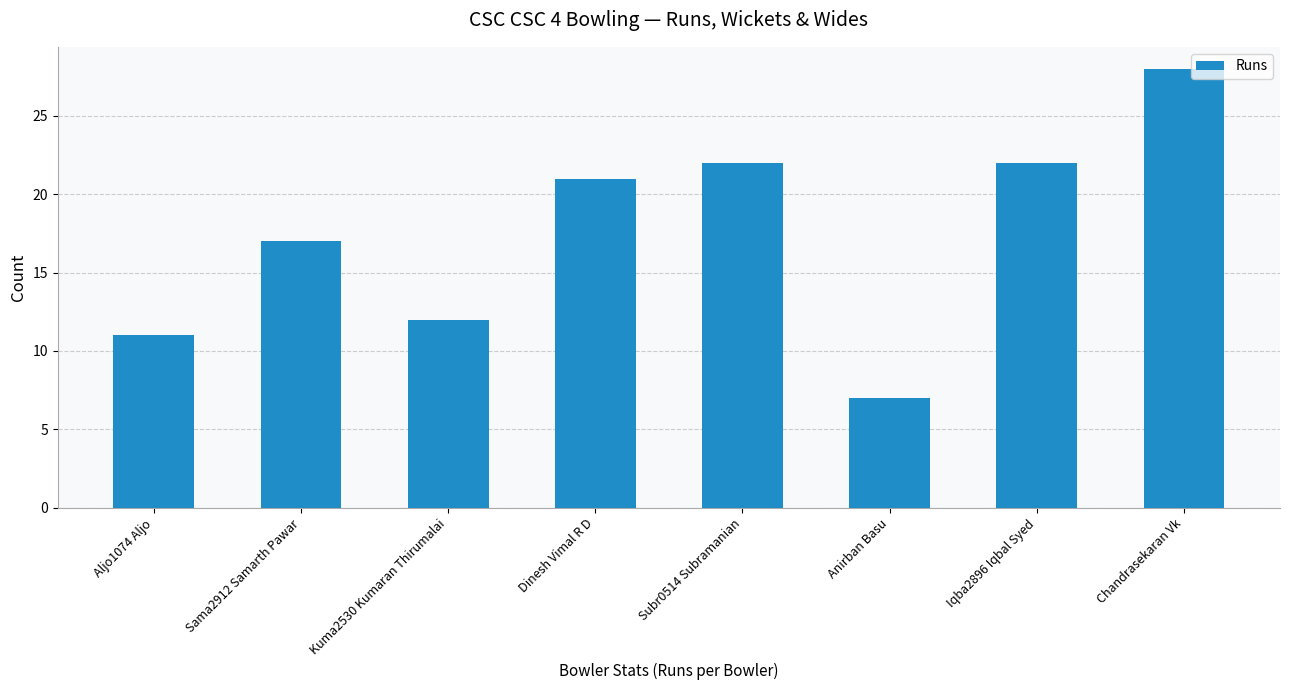

Approximately how many times larger is the value at Kuma2530 Kumaran Thirumalai compared to Subr0514 Subramanian?

0.5